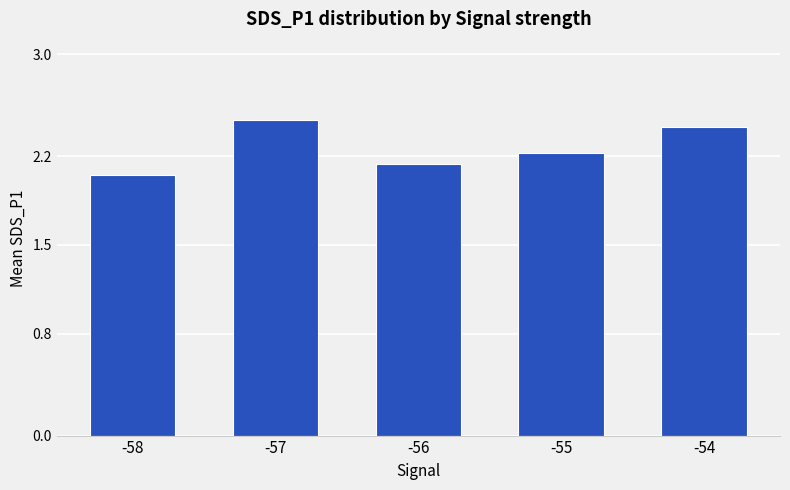

At which category does the chart reach its minimum across all series?

-58